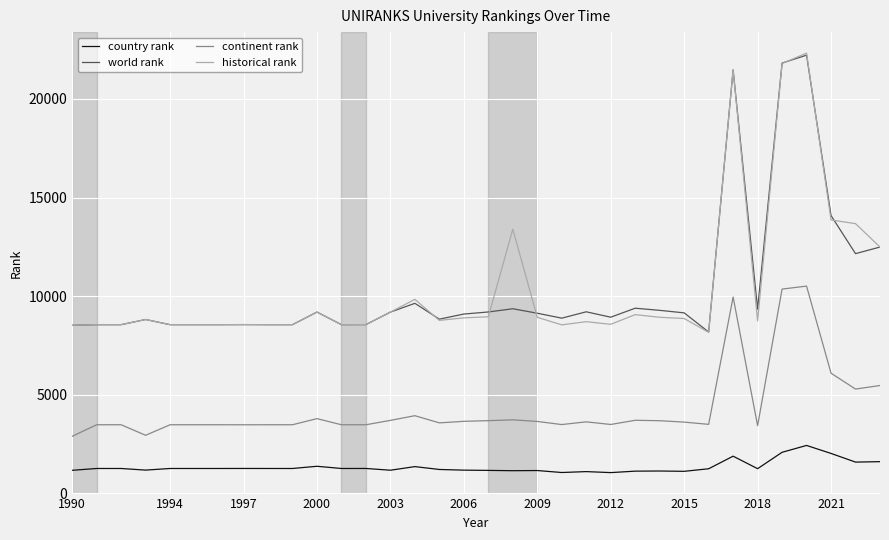

True or false: world rank and country rank intersect in this chart.

False